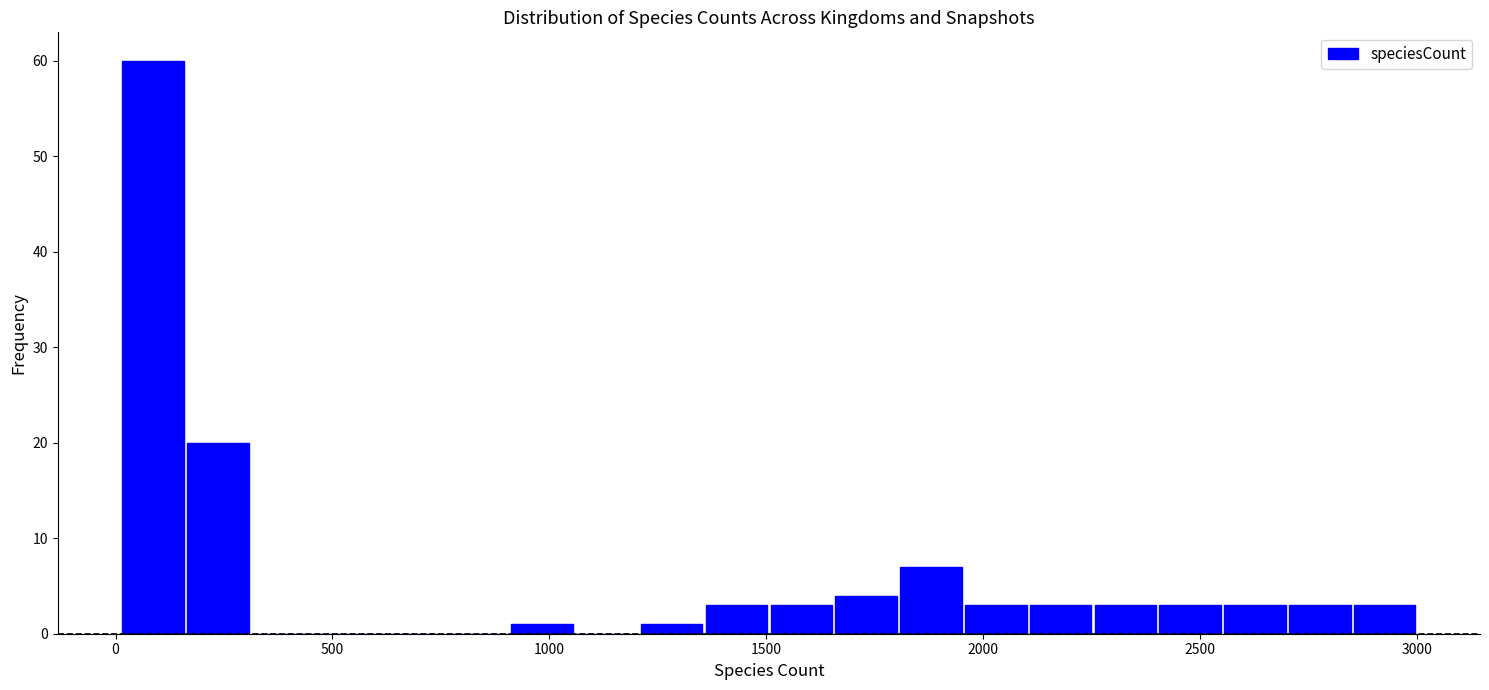

Read against the x-axis, roughly where is the centre of the tallest bar?

100